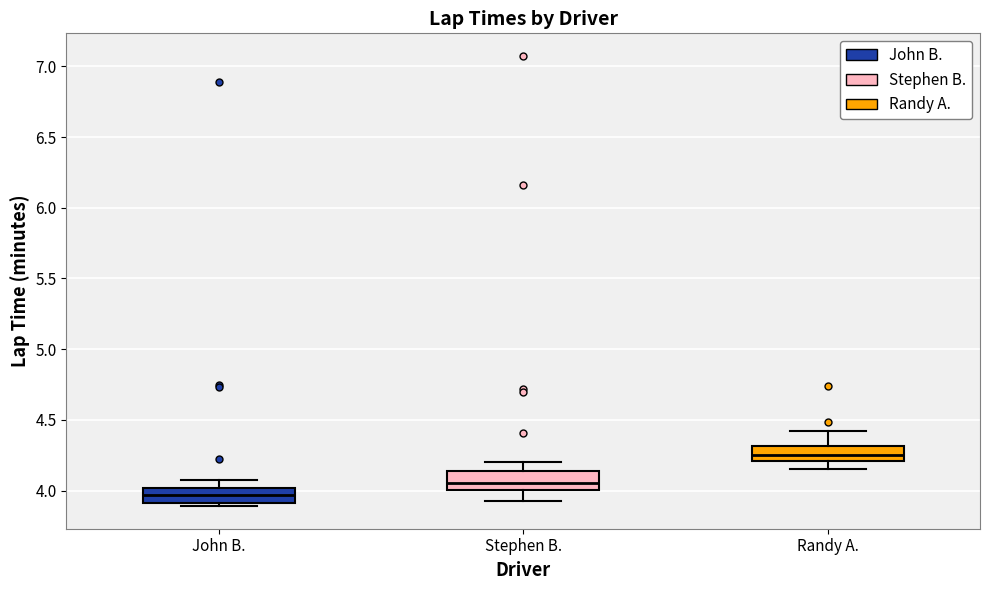

Where is the upper edge of the box for John B. on the y-axis? The values are not printed on the chart, so give them approximately, as read against the axis.

4.00